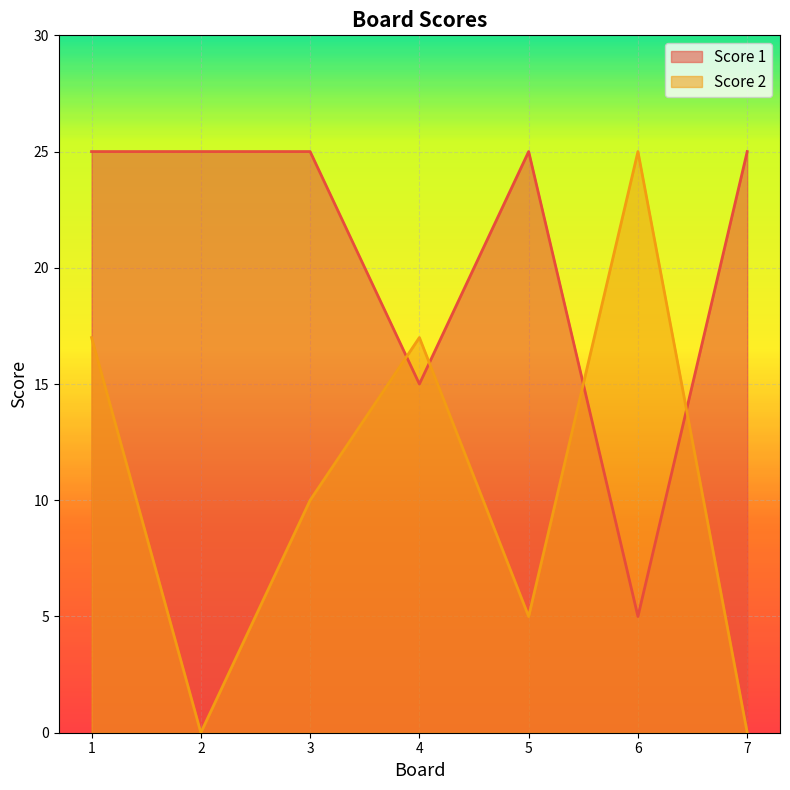

List the series in order of their overall mean, highest first.

Score 1, Score 2